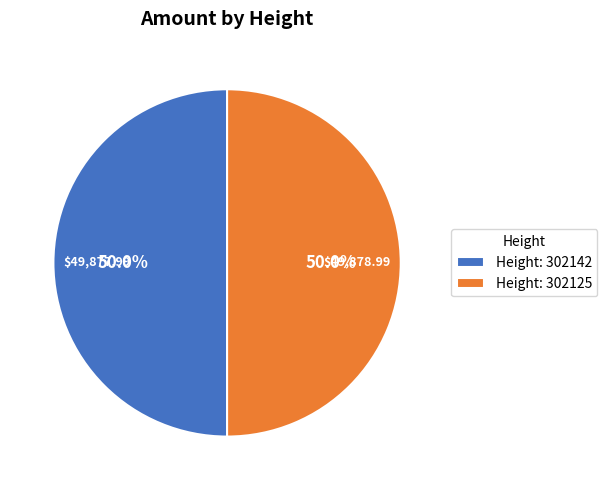

Do Height: 302142 and Height: 302125 together represent more than half of the pie?

Yes